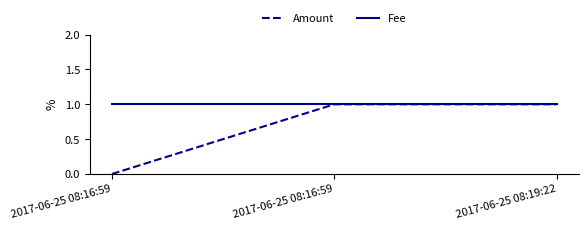

Which series changed the most between 2017-06-25 08:16:59 and 2017-06-25 08:16:59?

Amount